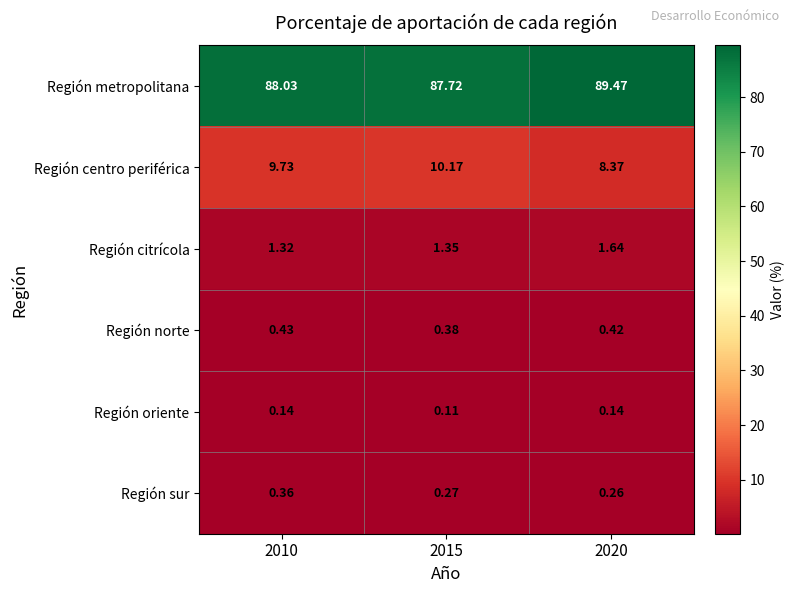

List the series in order of their peak value, lowest first.

Región oriente, Región sur, Región norte, Región citrícola, Región centro periférica, Región metropolitana